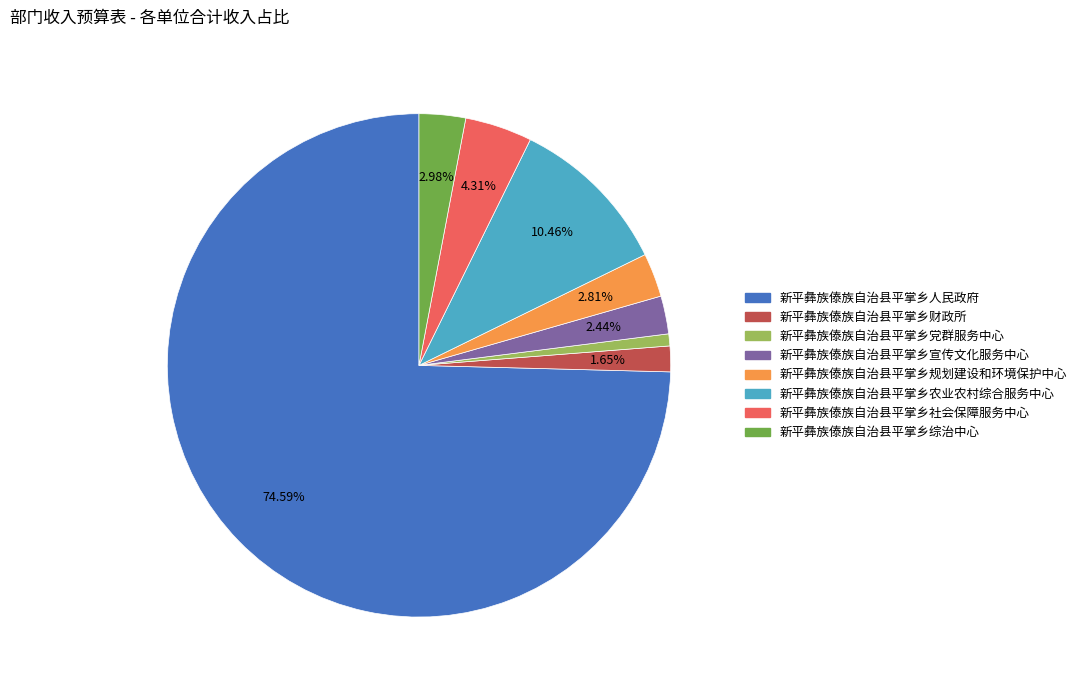

Which has a higher value, 新平彝族傣族自治县平掌乡综治中心 or 新平彝族傣族自治县平掌乡人民政府?

新平彝族傣族自治县平掌乡人民政府